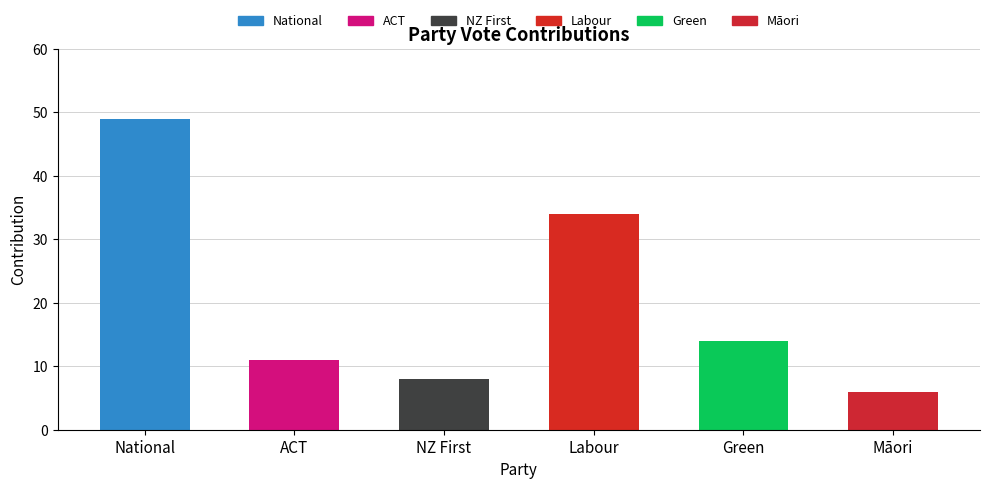

How many bars are there in total?

6